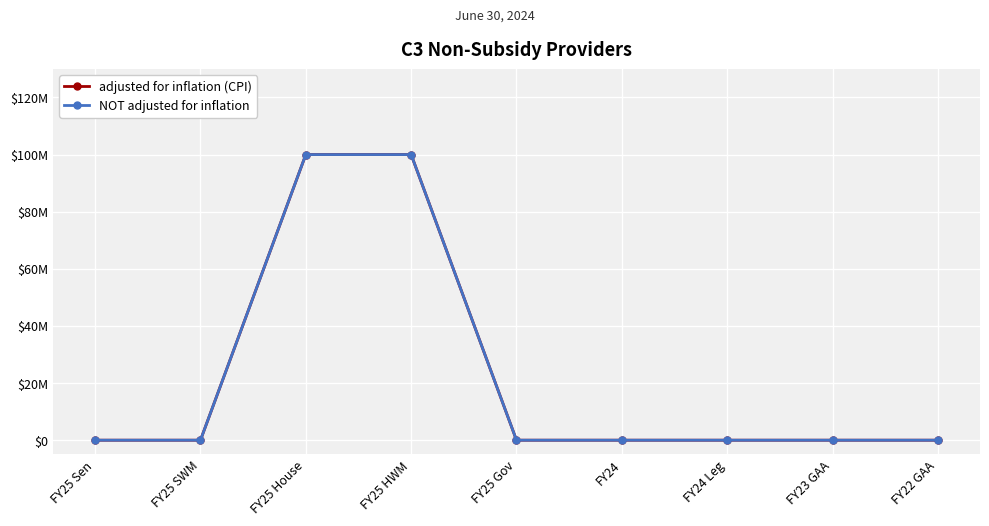

At how many categories does at least one series exceed 86112798?

2